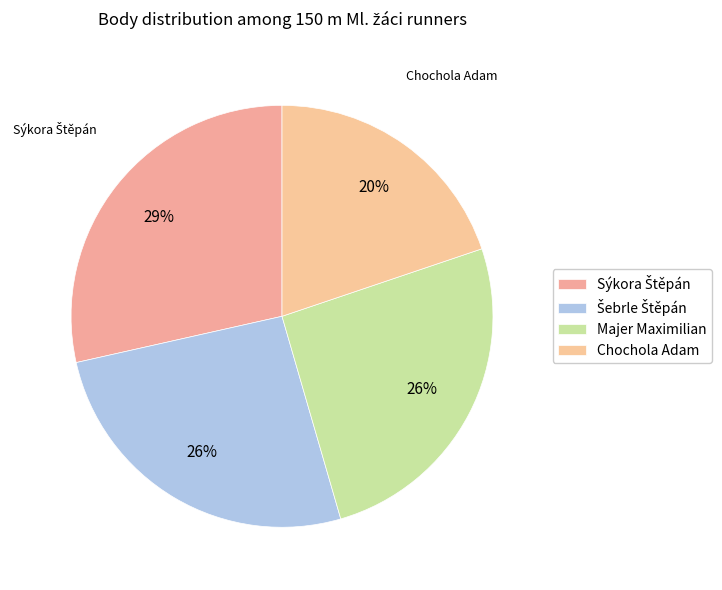

Count the number of slices in the pie.

4